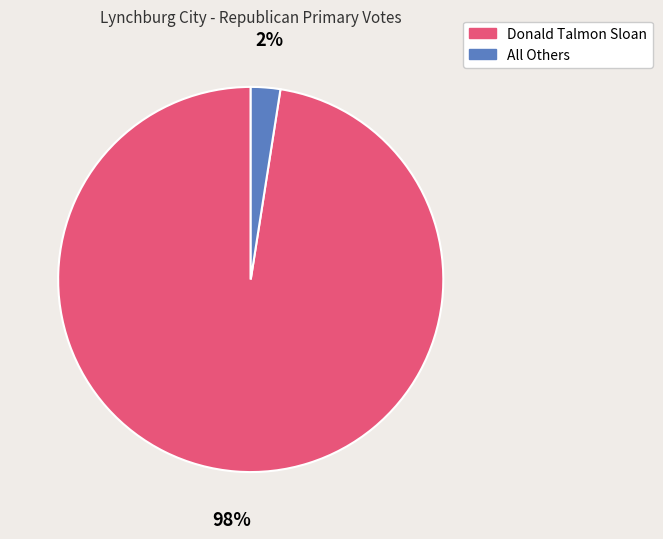

Does any single category account for the majority?

Yes